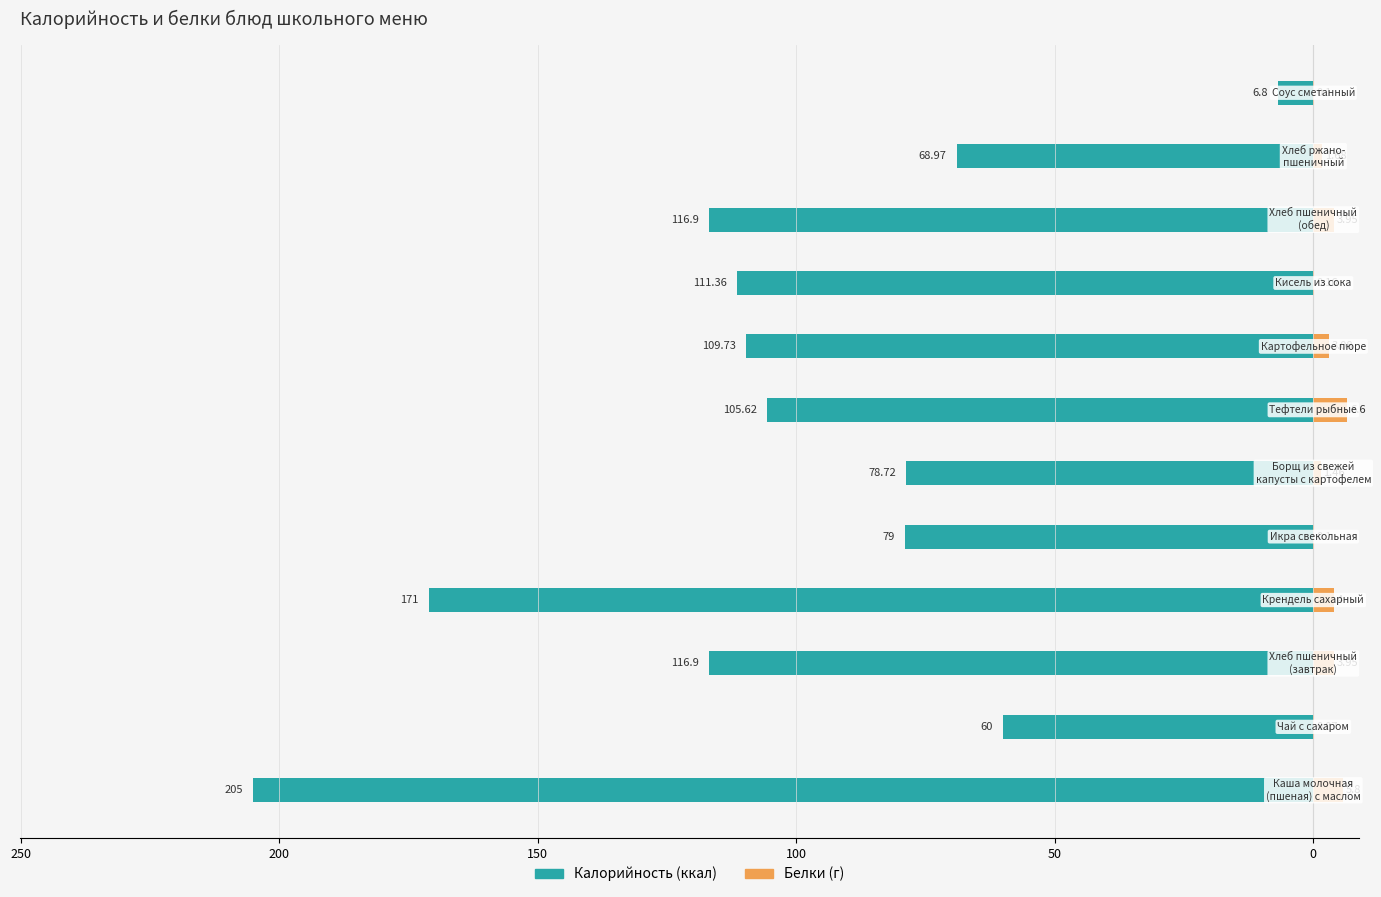

Is it true that Белки (г) equals 1.7 at 10?

True